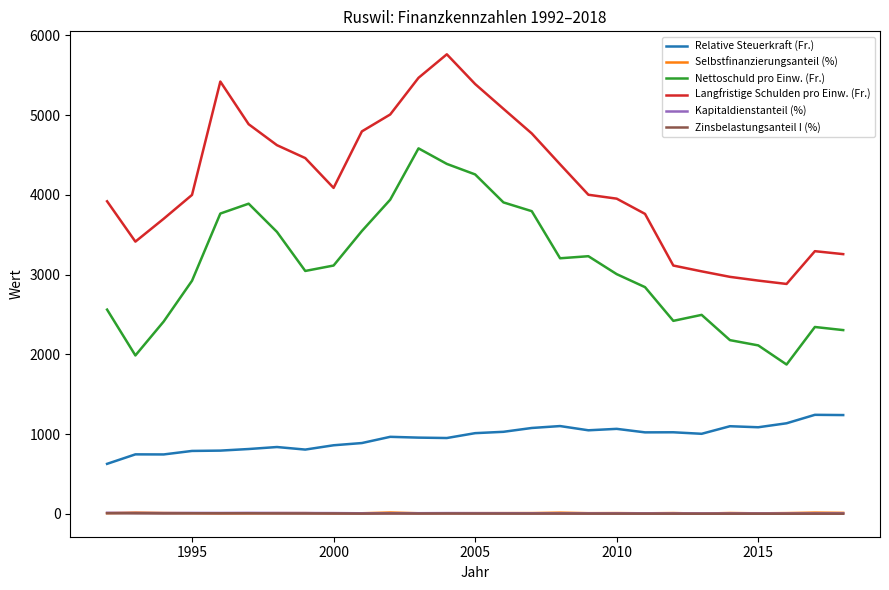

What is the highest value of the Relative Steuerkraft (Fr.) series?

1241.0